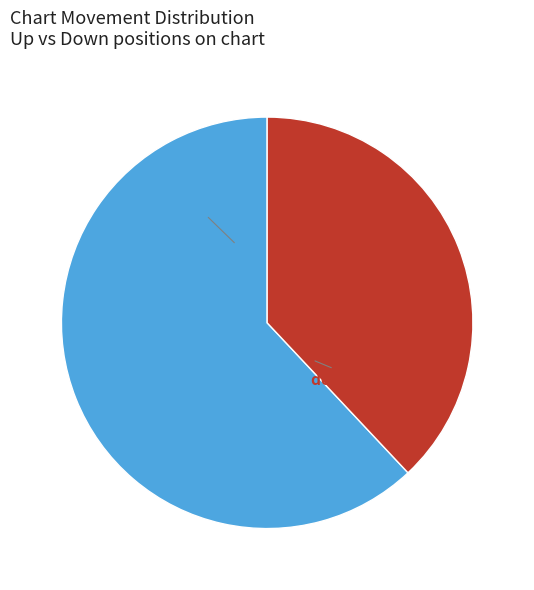

Does any single category account for the majority?

Yes